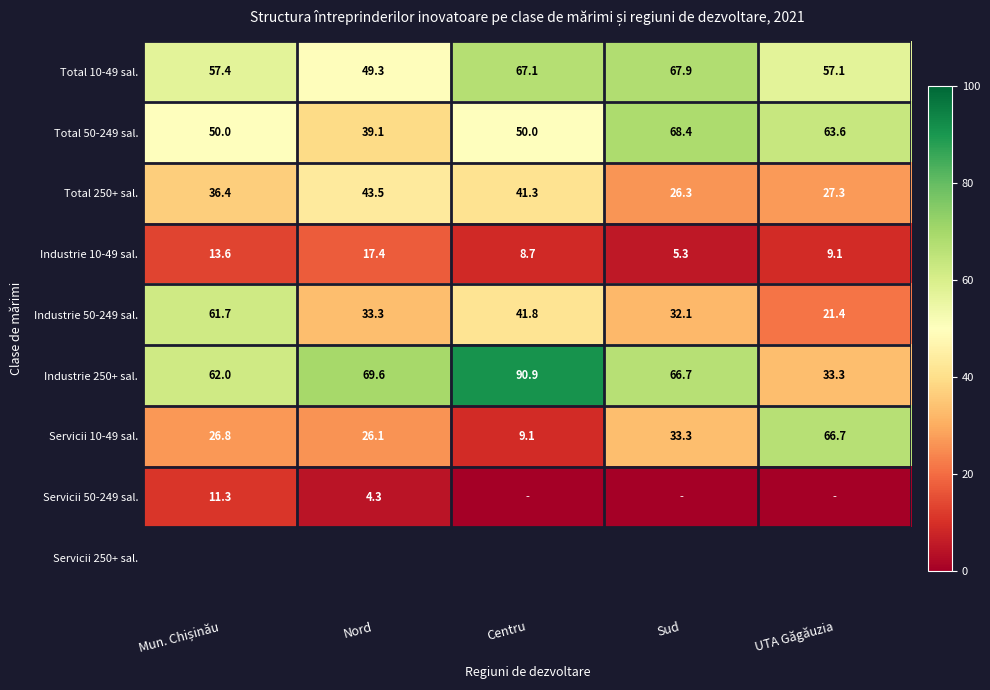

At which category does the chart reach its peak across all series?

Centru